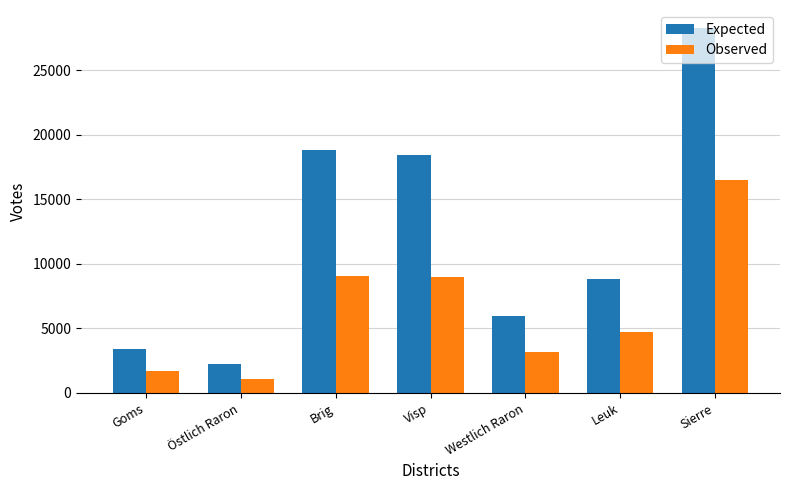

How many series are shown in this chart?

2